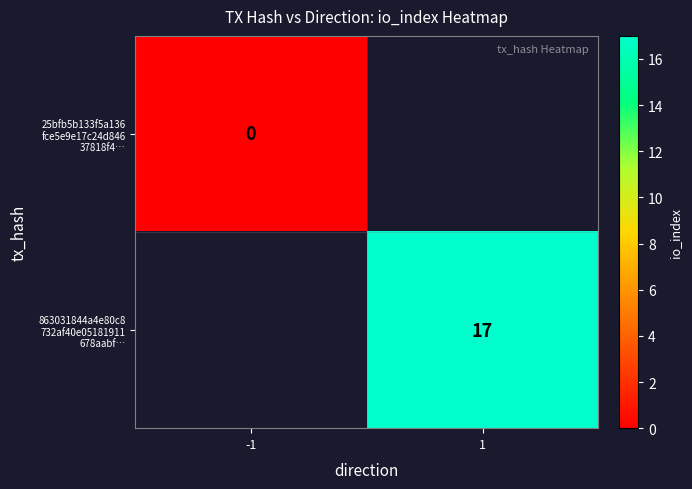

Between -1 and 1, which is larger?

1